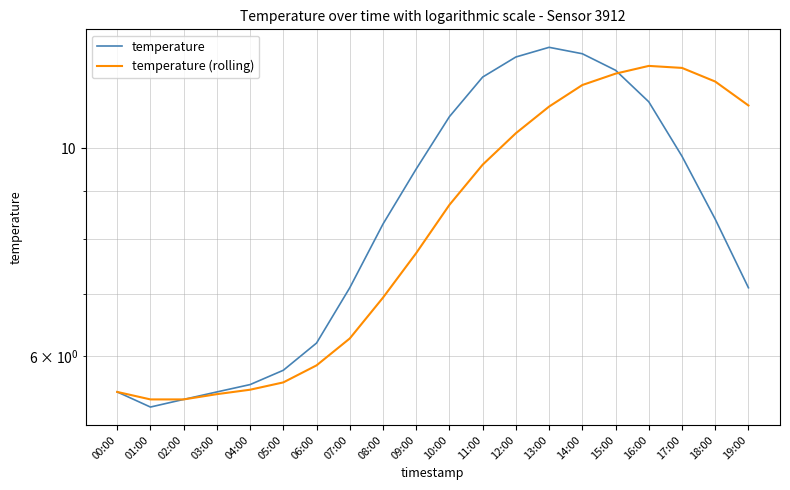

Does the chart display data point markers on the line(s)?

No